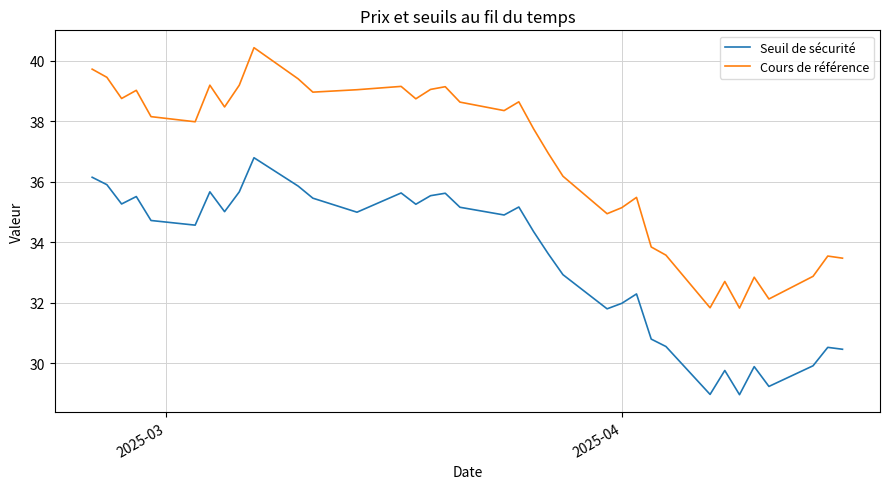

Rank the series by their average value, from highest to lowest.

Cours de référence, Seuil de sécurité